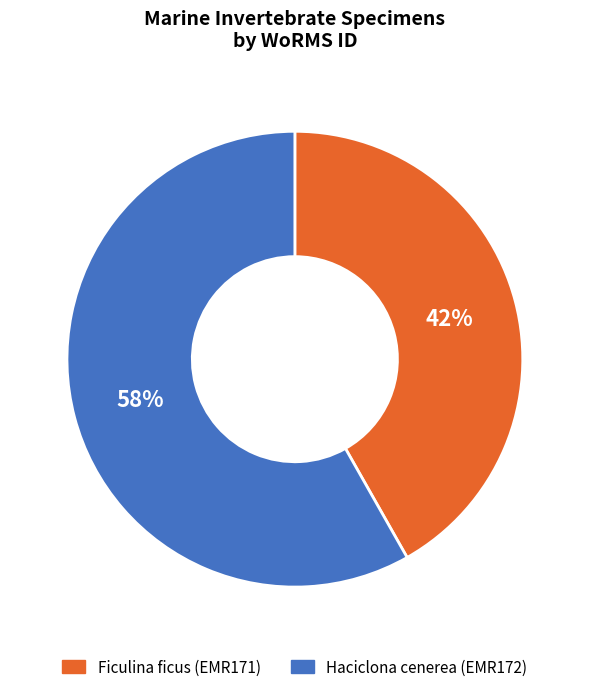

Which has a higher value, Ficulina ficus (EMR171) or Haciclona cenerea (EMR172)?

Haciclona cenerea (EMR172)